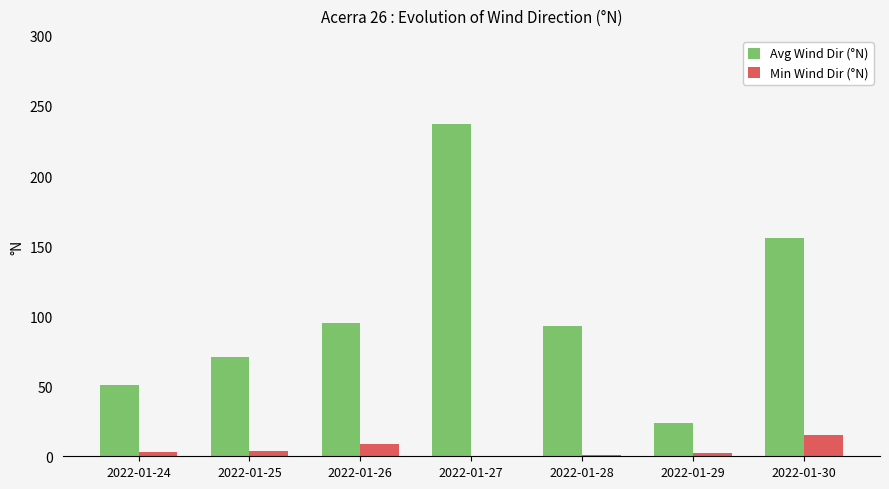

Between 2022-01-24 and 2022-01-29, which series saw the biggest shift?

Avg Wind Dir (°N)